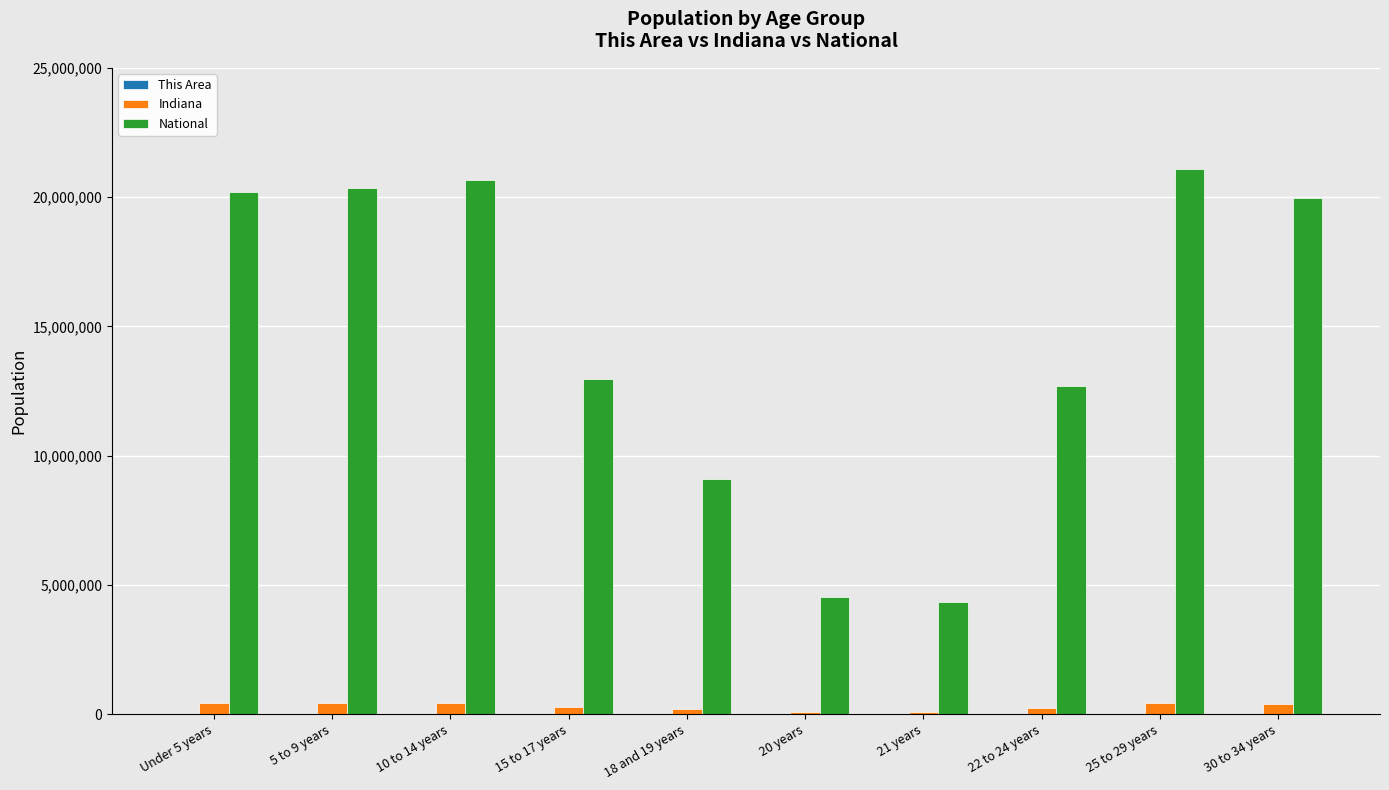

Which series has the largest total across all categories?

National